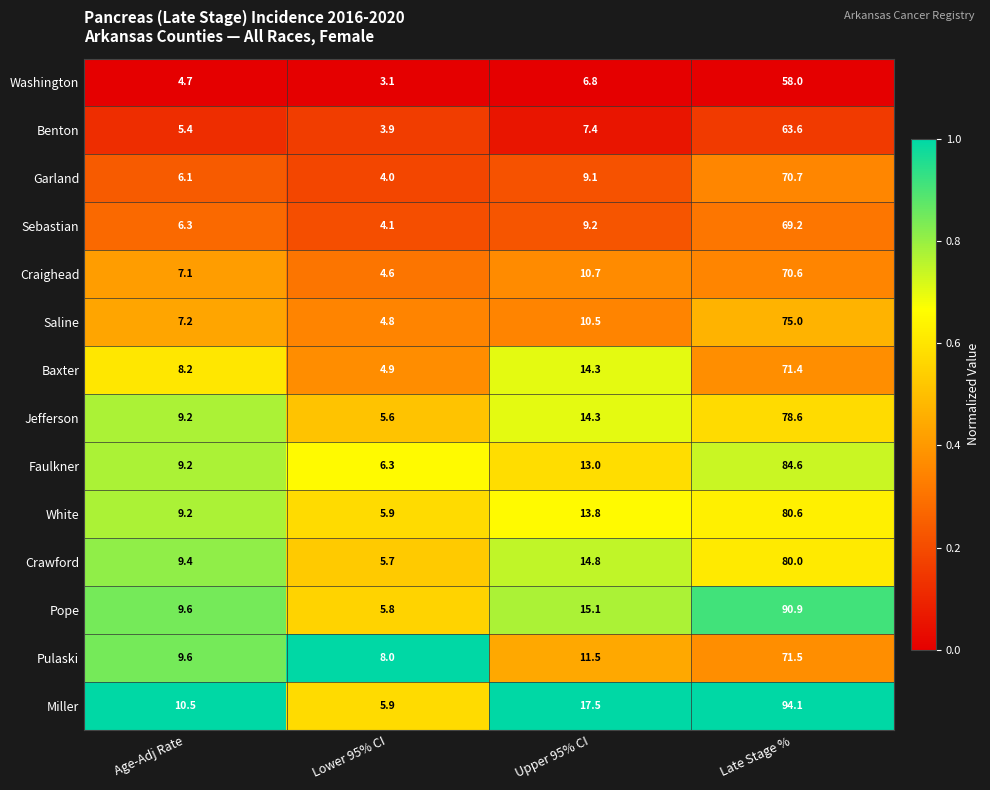

What is the sum of the Baxter values at Age-Adj Rate and Lower 95% CI?

13.1